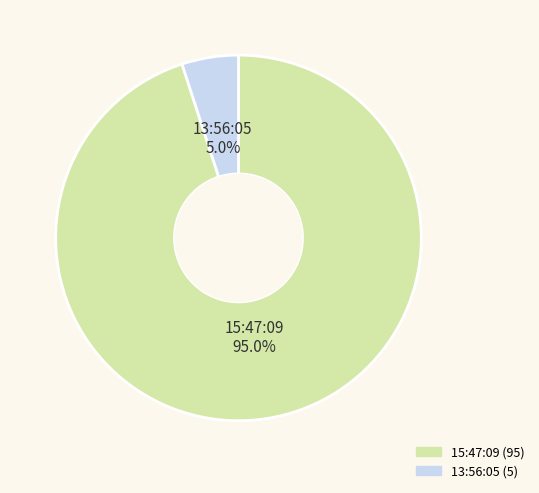

What is the largest slice in the pie chart?

15:47:09